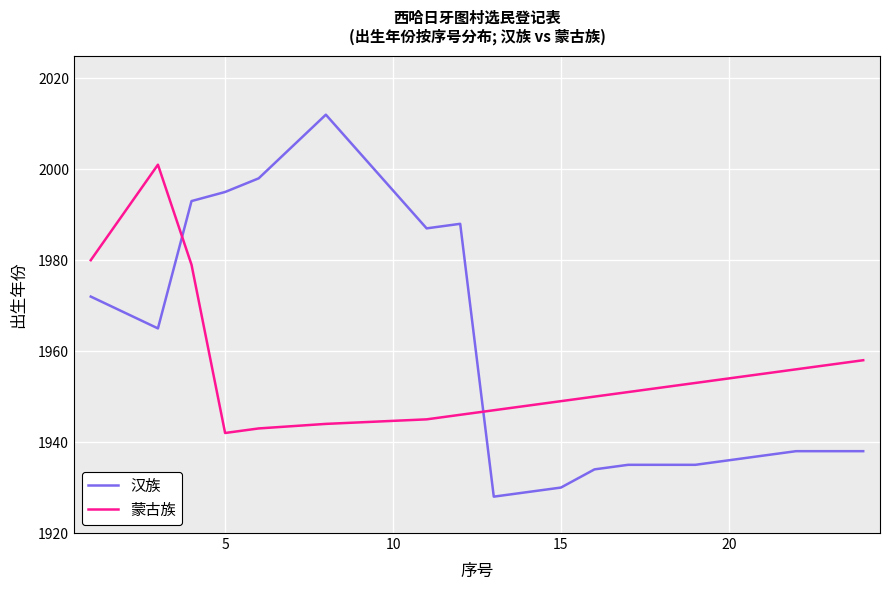

Which series has the largest range (max minus min)?

汉族